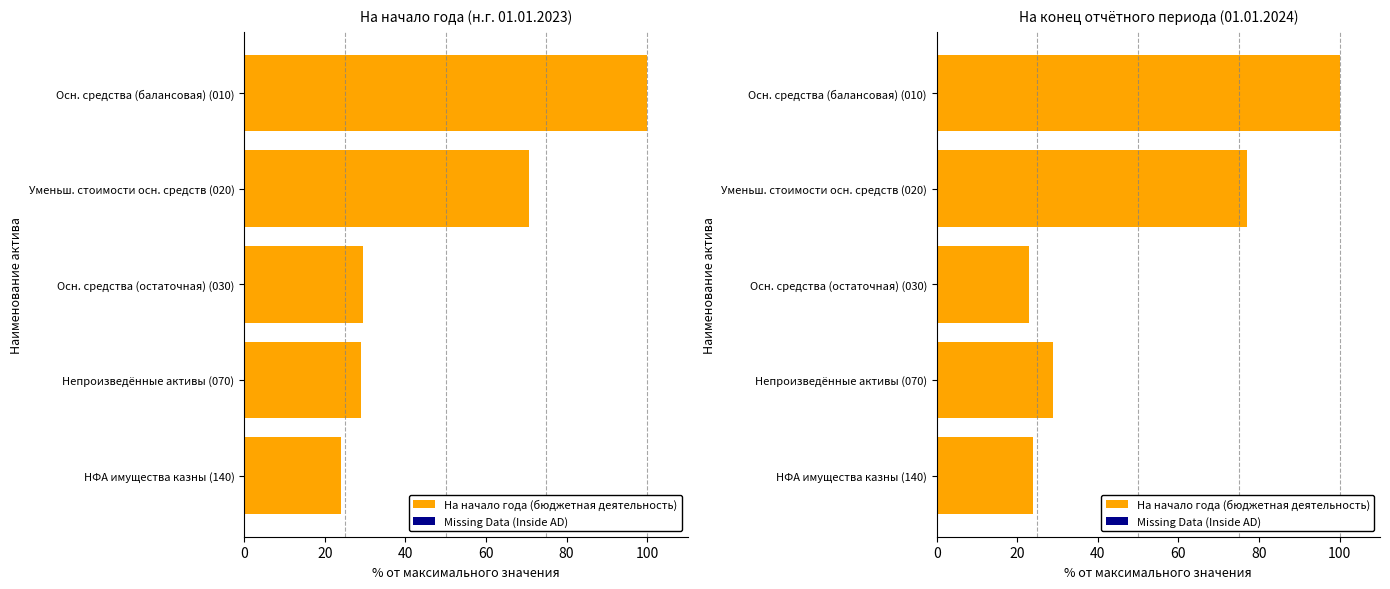

What is the sum of all Missing Data (Inside AD) values?

4.0